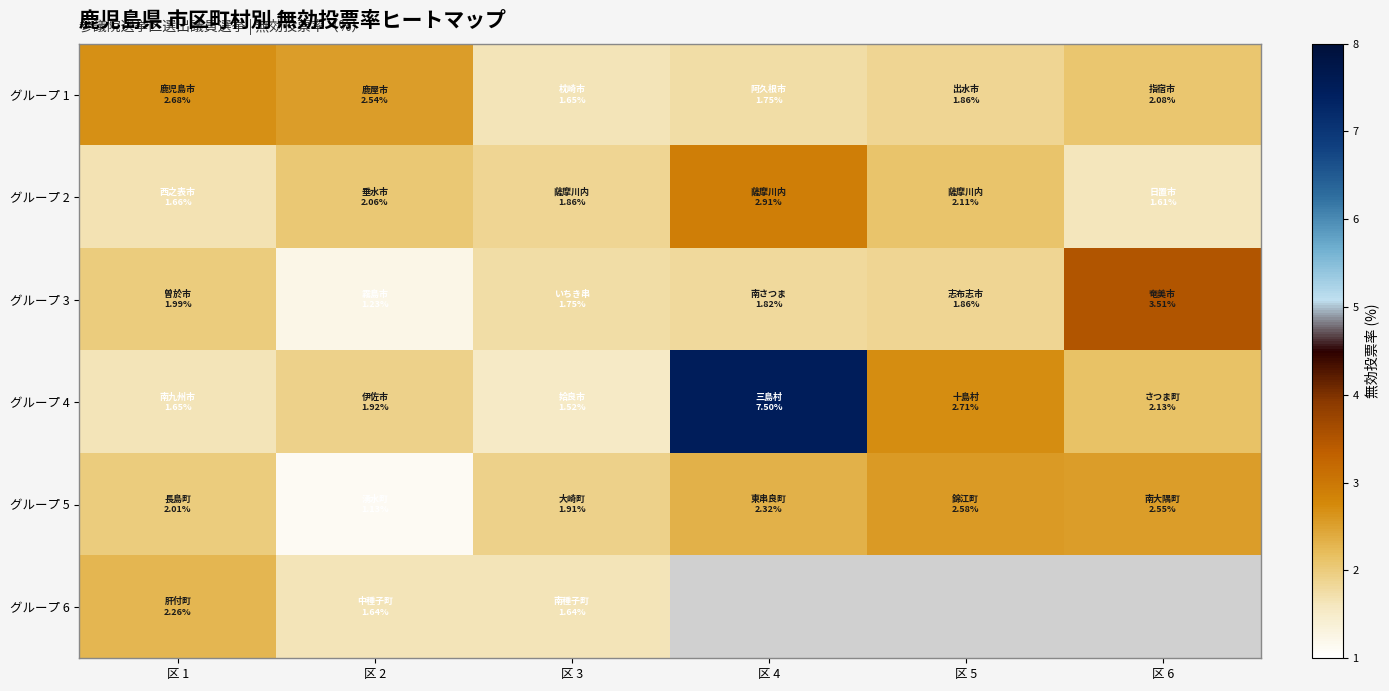

Where is グループ 6 nearest to the value 1?

区 2